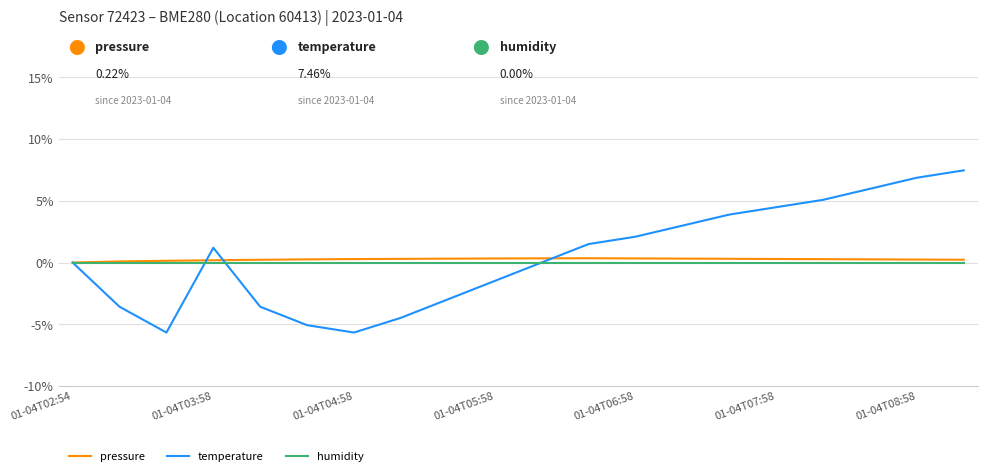

What is the highest value of the temperature series?

7.5